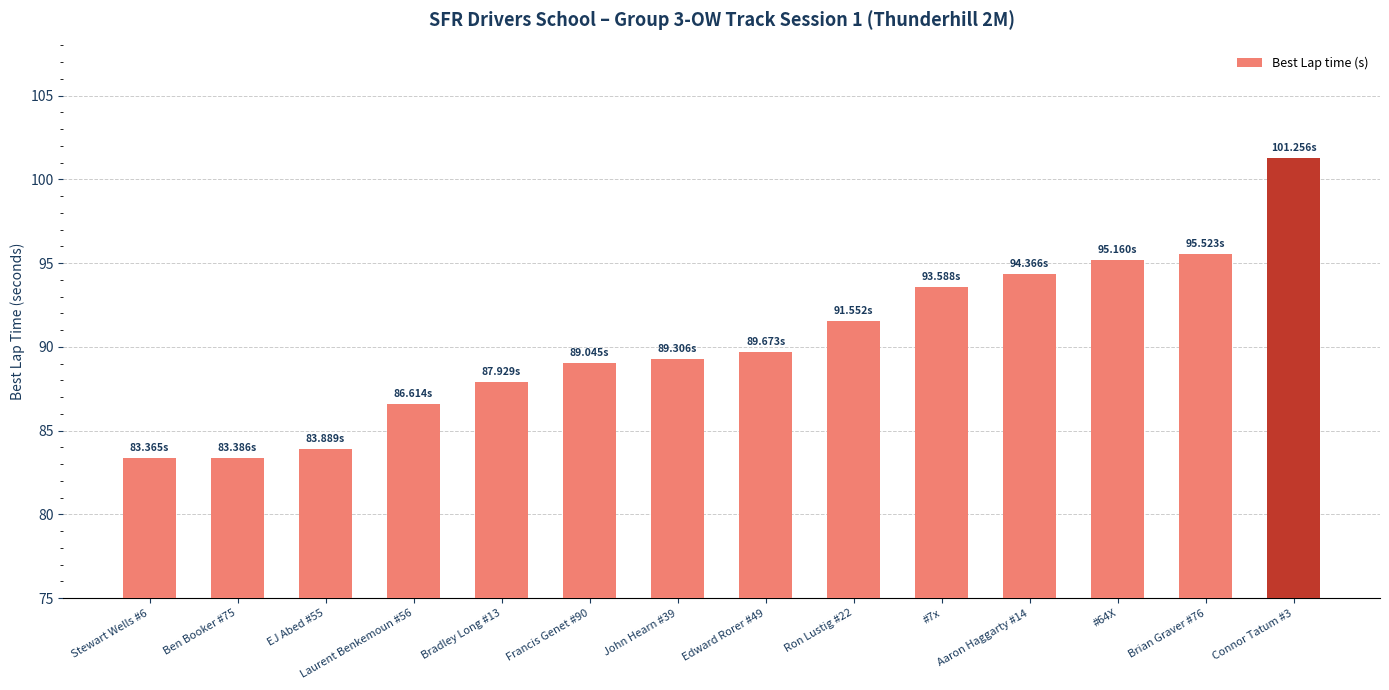

What is the sum of the values at Francis Genet #90 and EJ Abed #55?

172.9